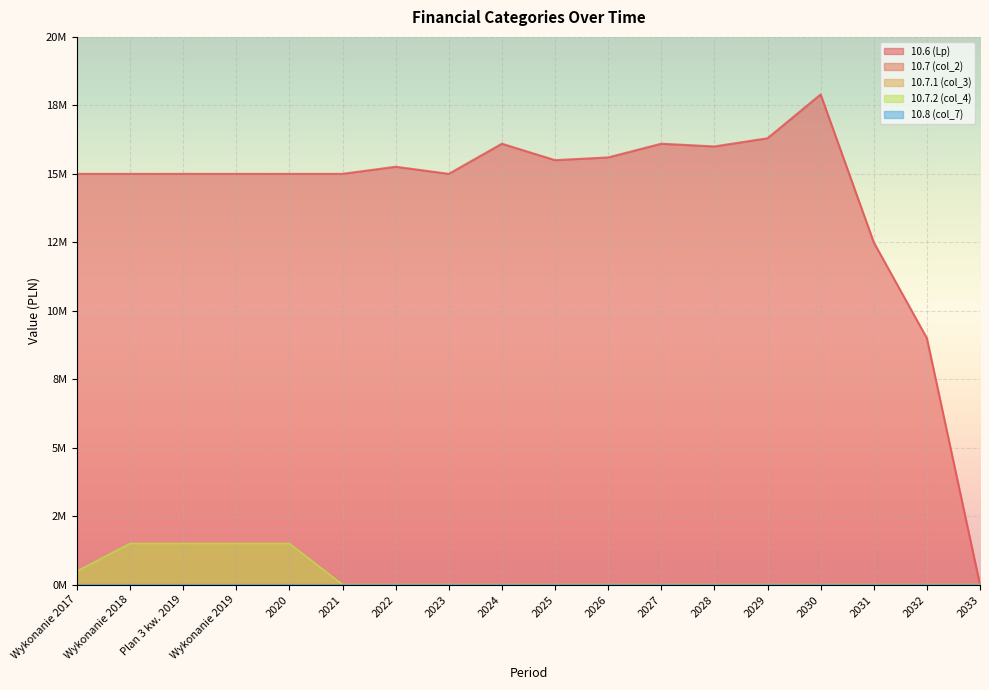

Rank the series by their maximum value, from highest to lowest.

10.6 (Lp), 10.7 (col_2), 10.7.2 (col_4)